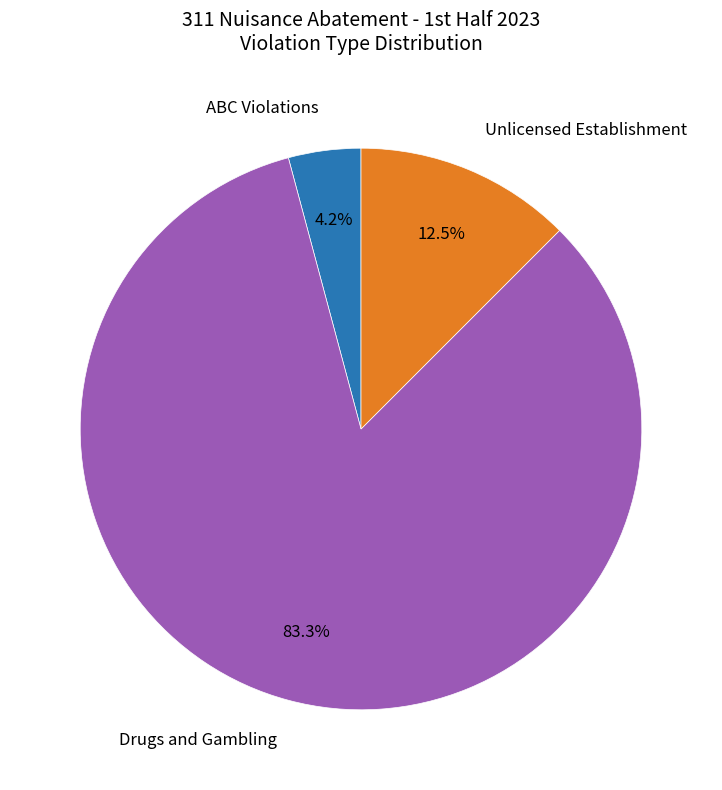

Does any single category account for the majority?

Yes